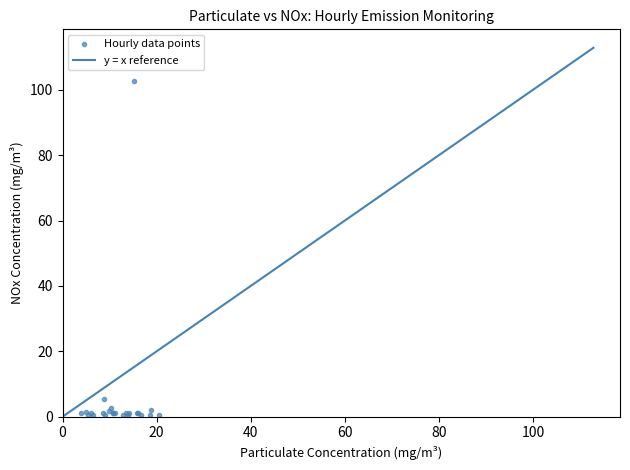

What Y value in the scatter plot is closest to 51?

5.5